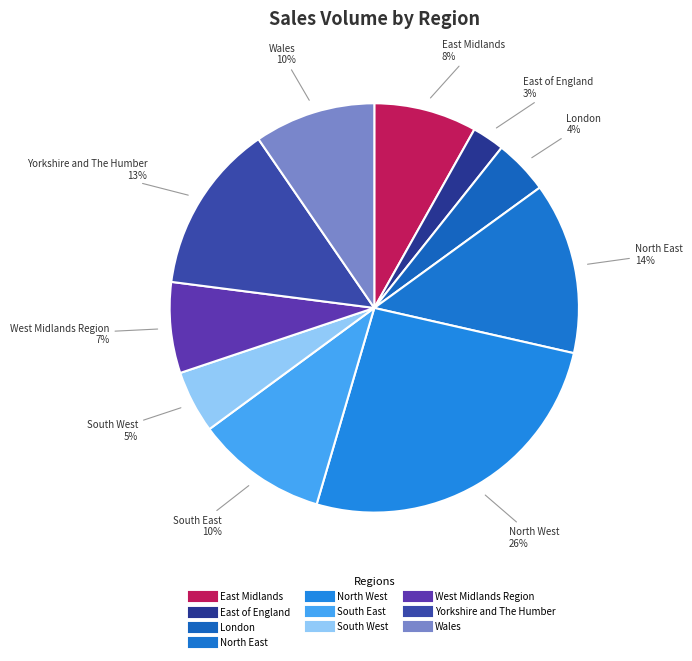

To the nearest percent, what is the average slice percentage?

10%